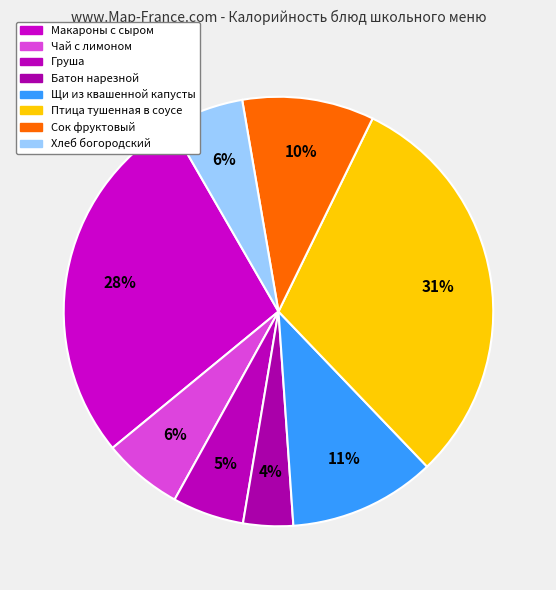

Does Макароны с сыром account for over 50% of the chart?

No